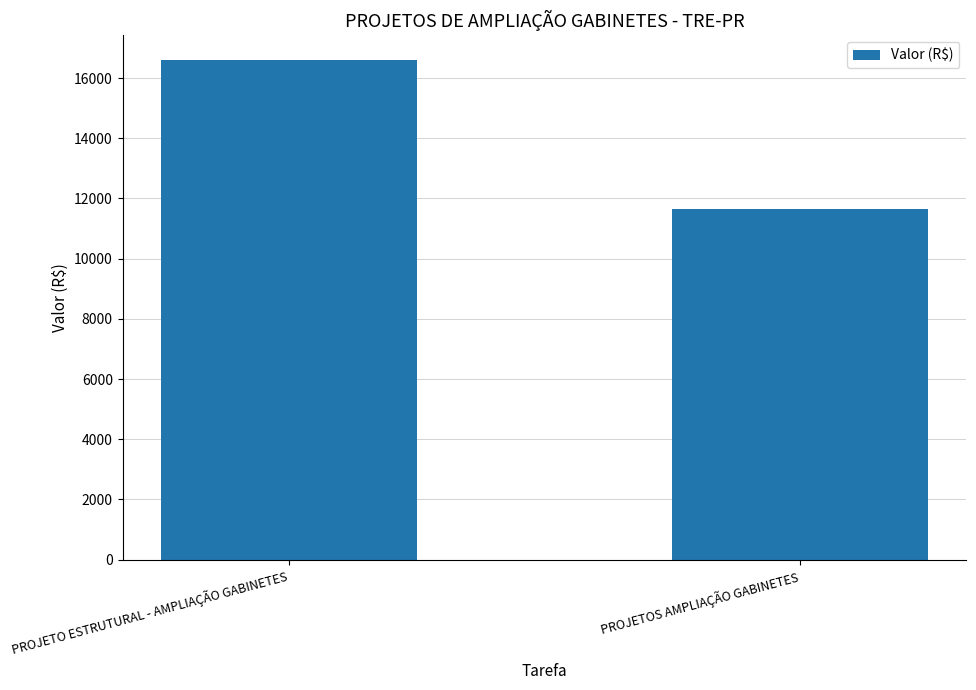

At which category does the chart reach its minimum across all series?

PROJETOS AMPLIAÇÃO GABINETES